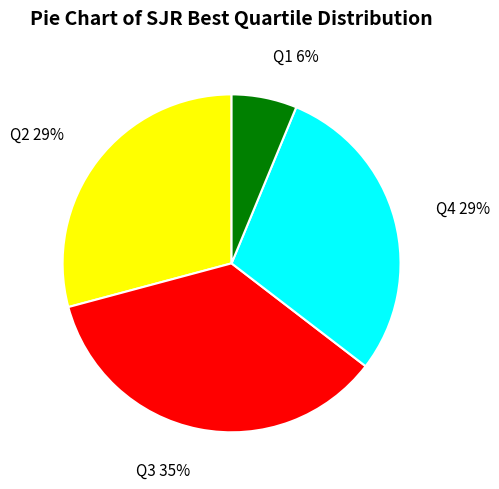

Is Q4 the majority of the pie?

No